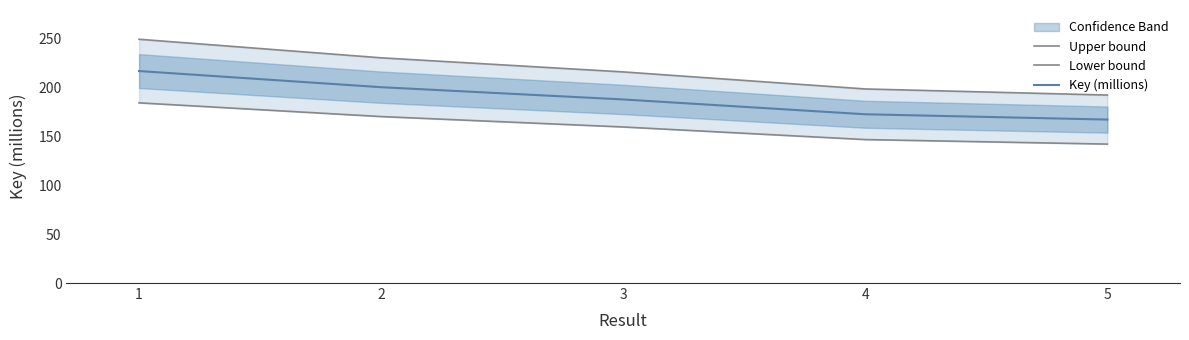

Which label corresponds to the largest value in the chart?

1